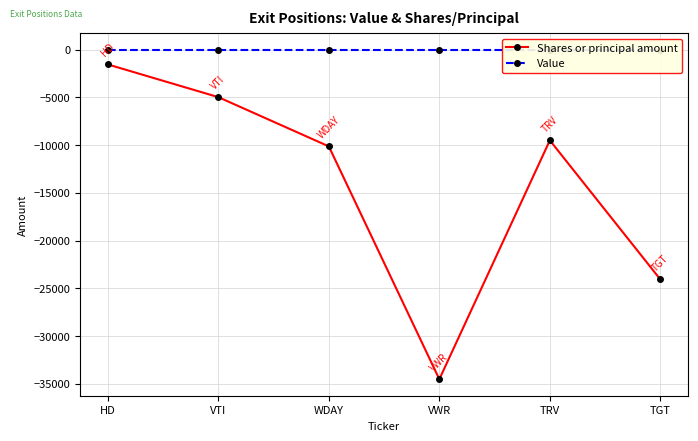

Reading right to left, list all the values displayed in this chart.

Shares or principal amount: TGT=-24062	TRV=-9502	VWR=-34506	WDAY=-10130	VTI=-4976	HD=-1553
Value: TGT=0	TRV=0	VWR=0	WDAY=0	VTI=0	HD=0